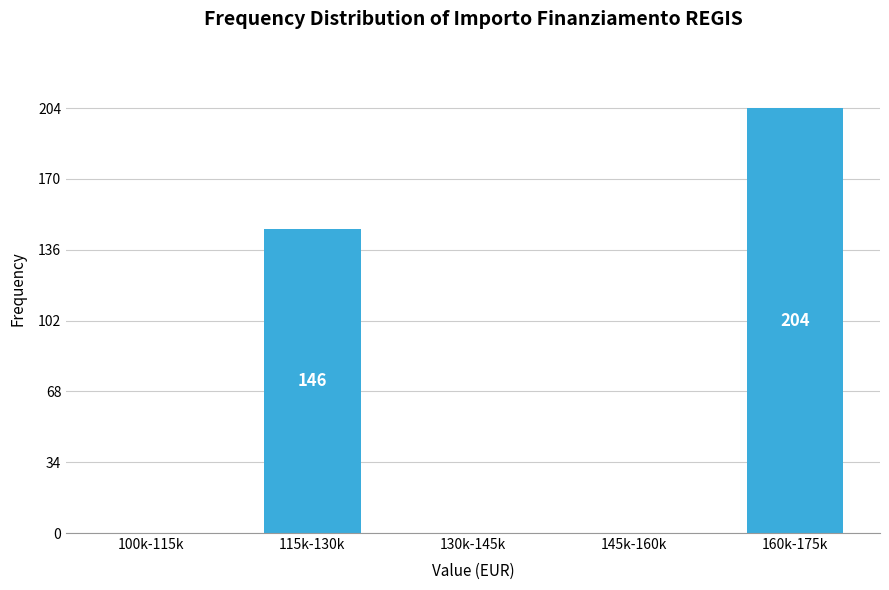

Reading left to right, list all the values displayed in this chart.

100k-115k=0	115k-130k=146	130k-145k=0	145k-160k=0	160k-175k=204